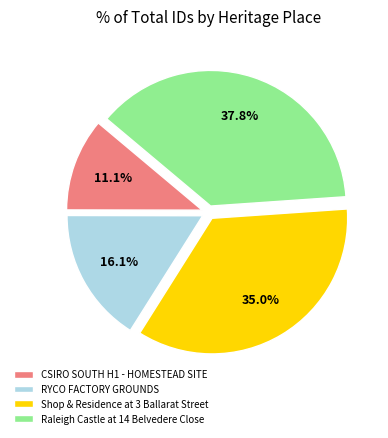

How many segments does this pie chart have?

4